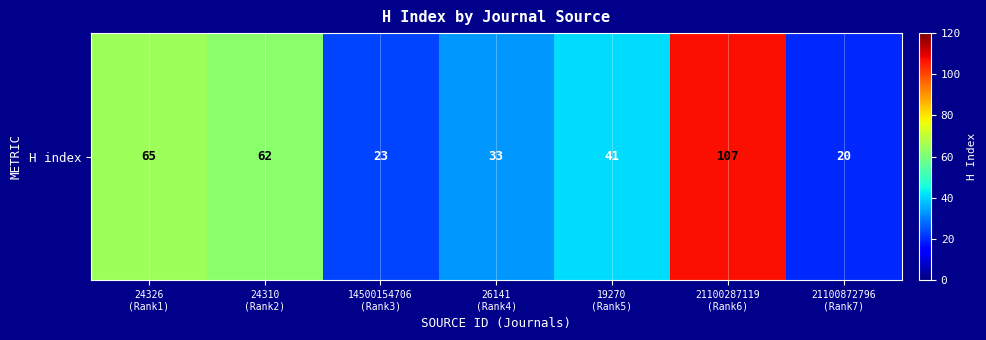

What is the ratio of the value at 19270
(Rank5) to the value at 24326
(Rank1)?

0.6